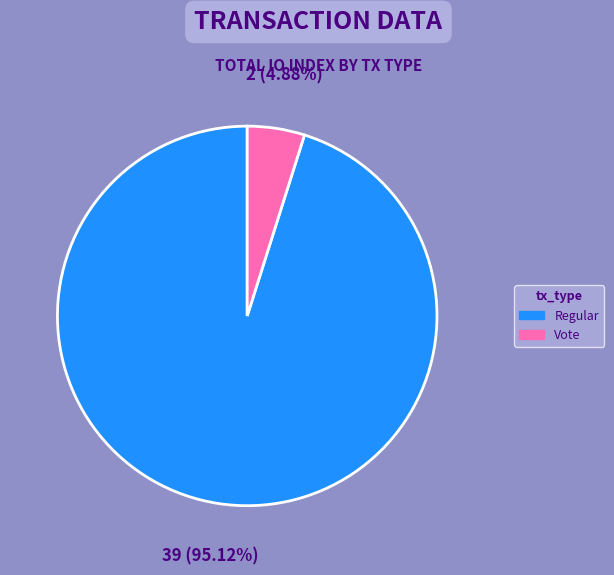

Do Vote and Regular together represent more than half of the pie?

Yes